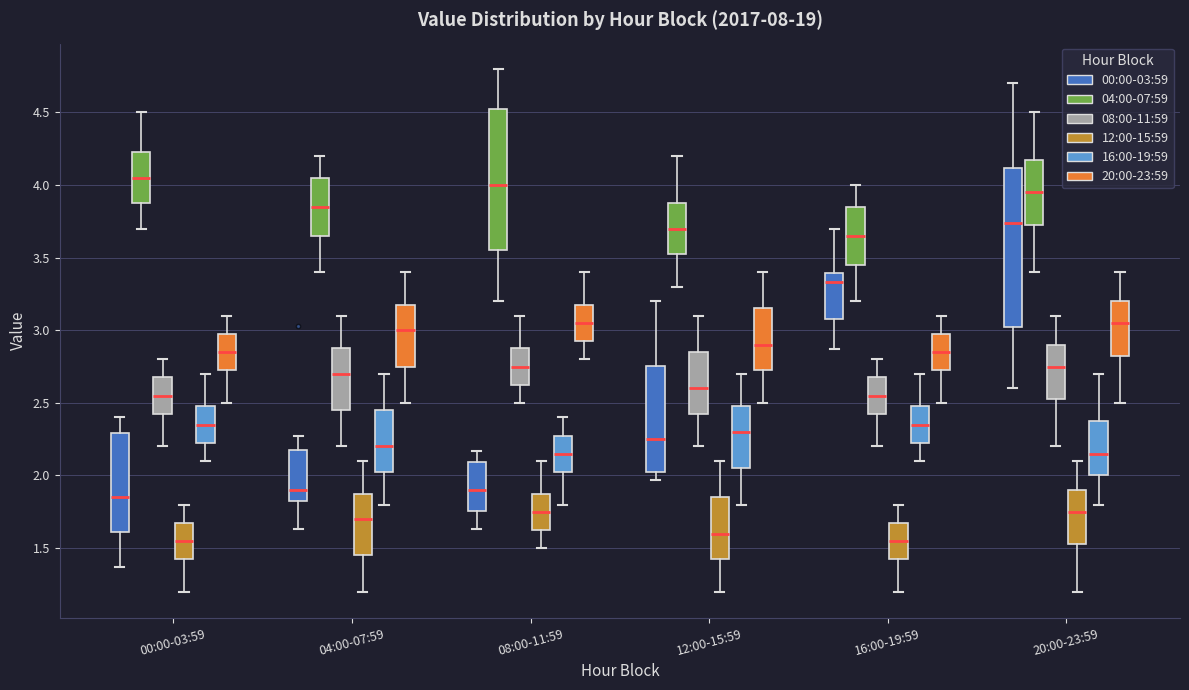

Comparing the boxes themselves (not the whiskers), which one is the tallest?

20:00-23:59 (00:00-03:59)